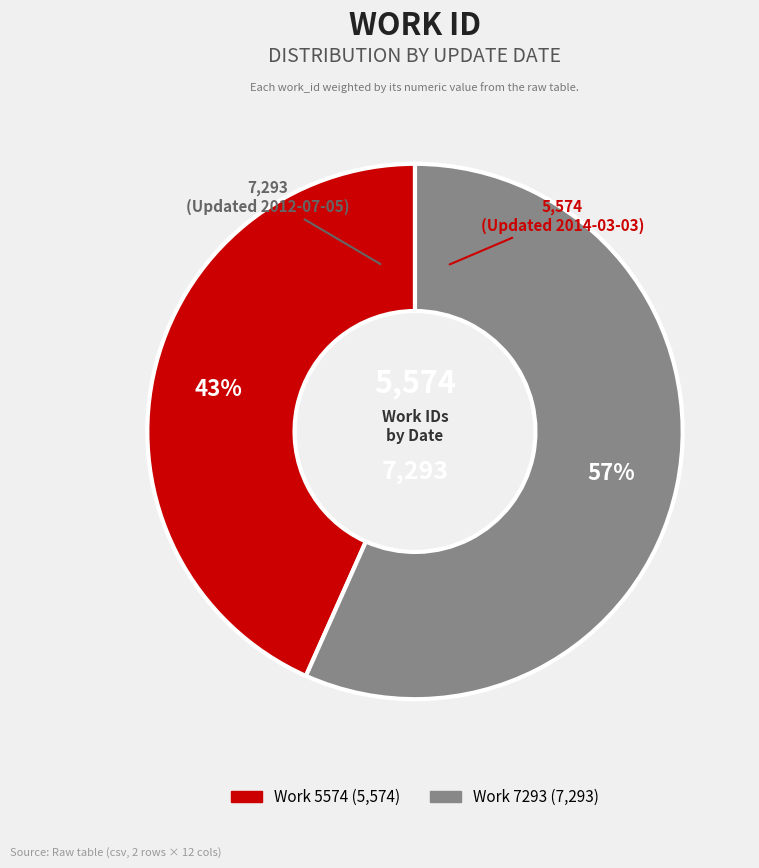

Is there any slice that represents more than half of the pie?

Yes